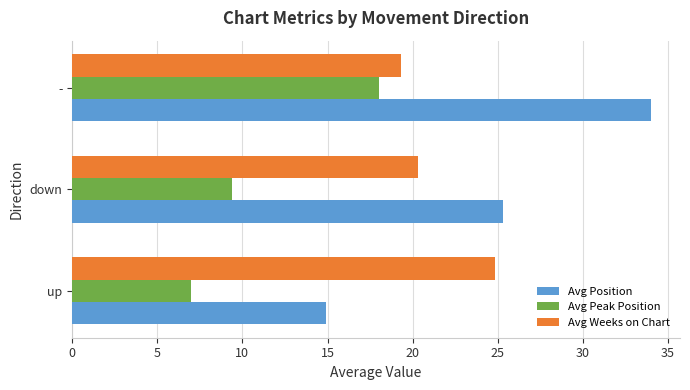

What is the minimum value for Avg Weeks on Chart?

19.3